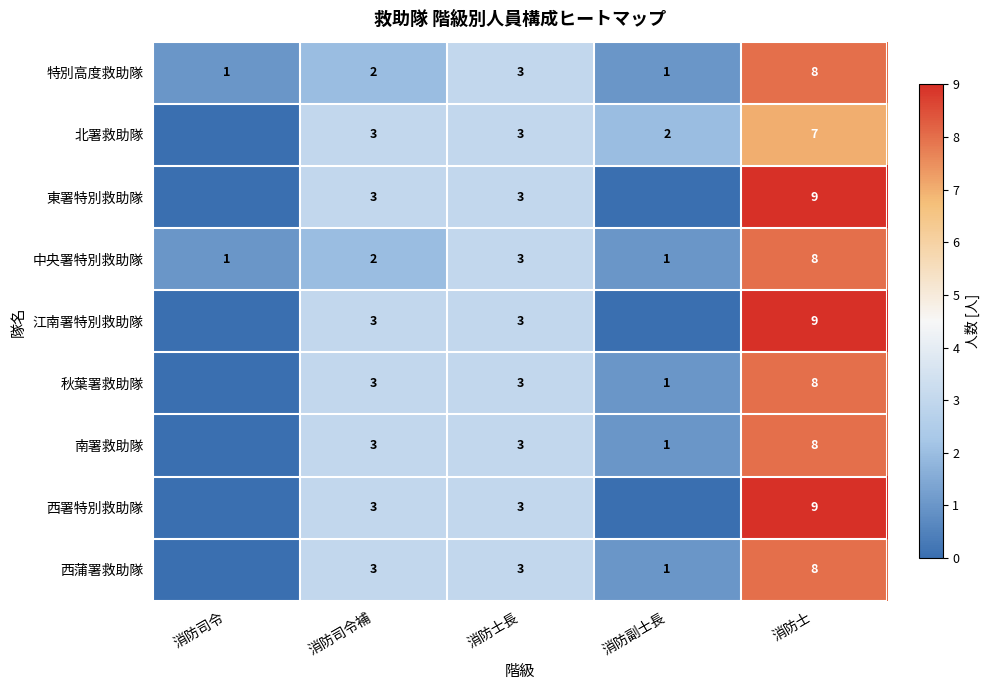

What is the total value across all series at 消防司令?

2